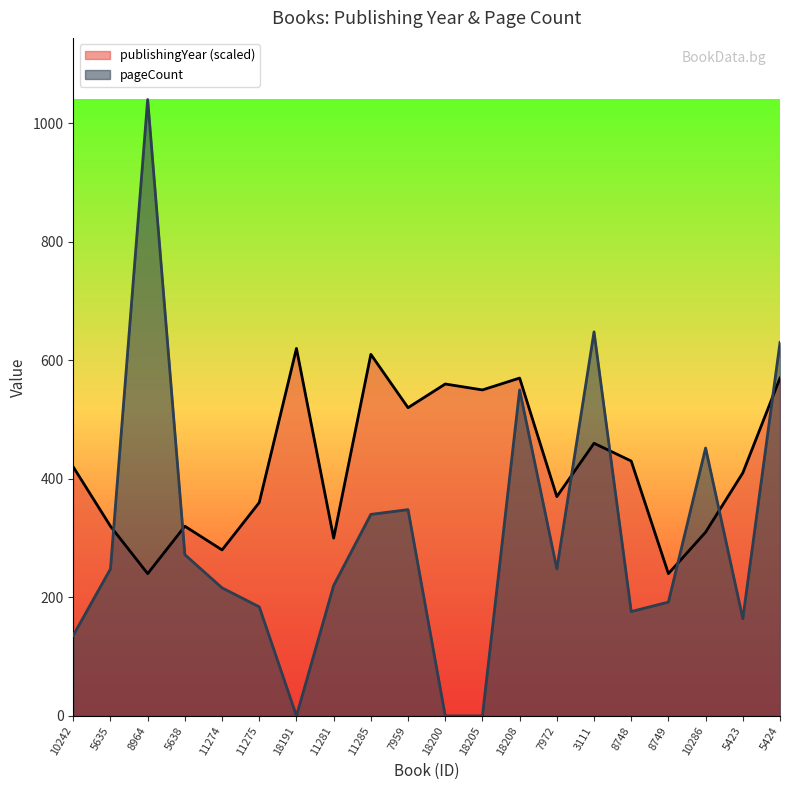

List the series in order of their overall mean, lowest first.

pageCount, publishingYear (scaled)